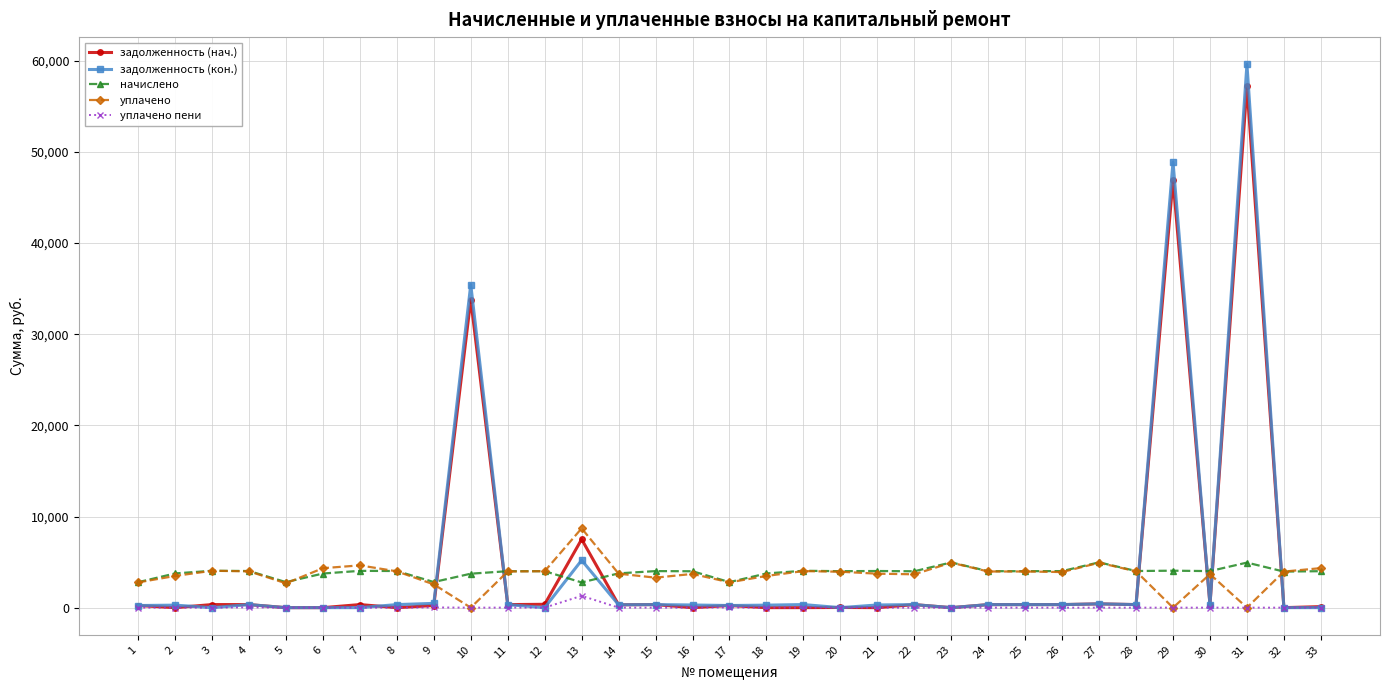

Which series changed the most between 9 and 15?

начислено